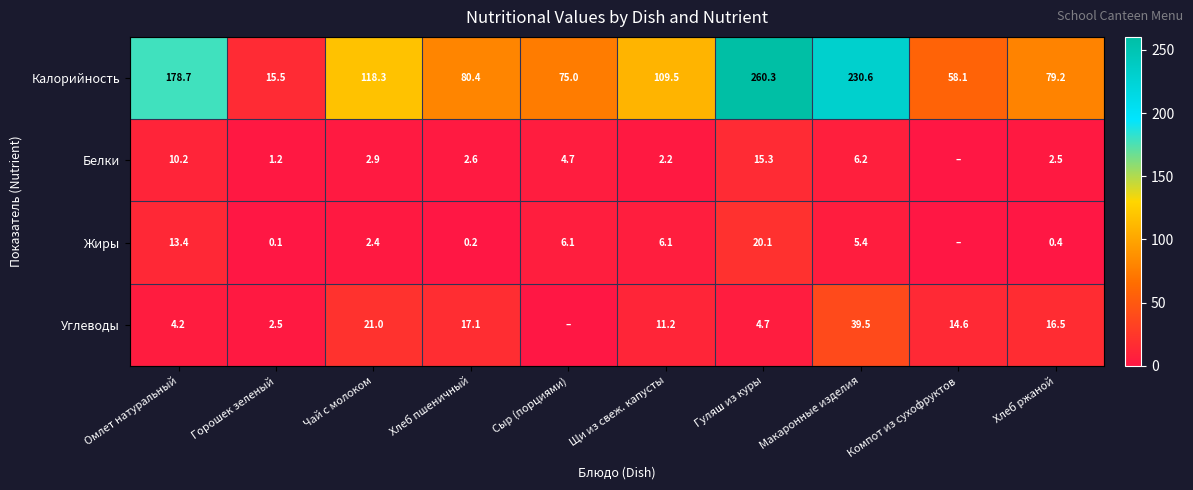

List the labels in order of Калорийность value, largest first.

Гуляш из куры, Макаронные изделия, Омлет натуральный, Чай с молоком, Щи из свеж. капусты, Хлеб пшеничный, Хлеб ржаной, Сыр (порциями), Компот из сухофруктов, Горошек зеленый